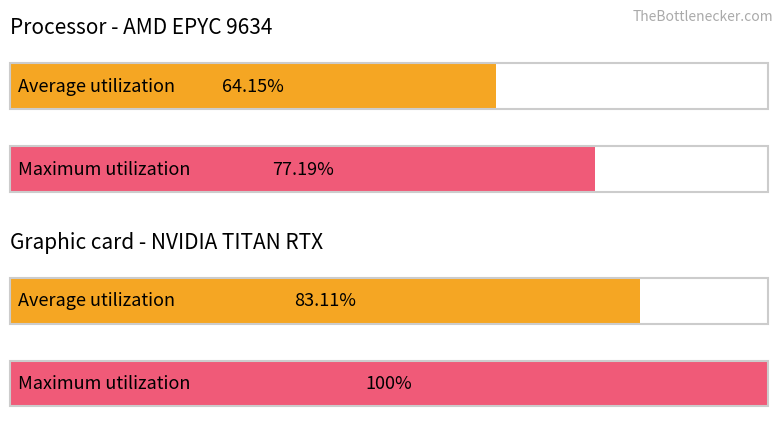

Rank the series at 7 from highest to lowest value.

Maximum utilization, Average utilization